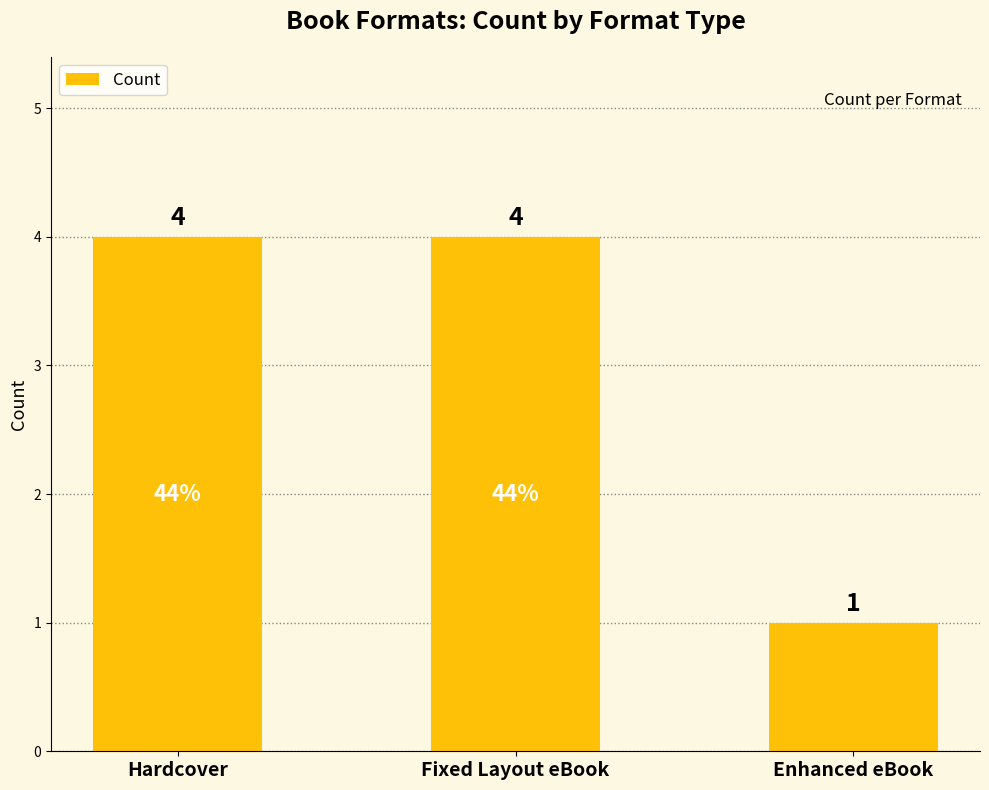

What is the value of the 3rd bar from the left?

1